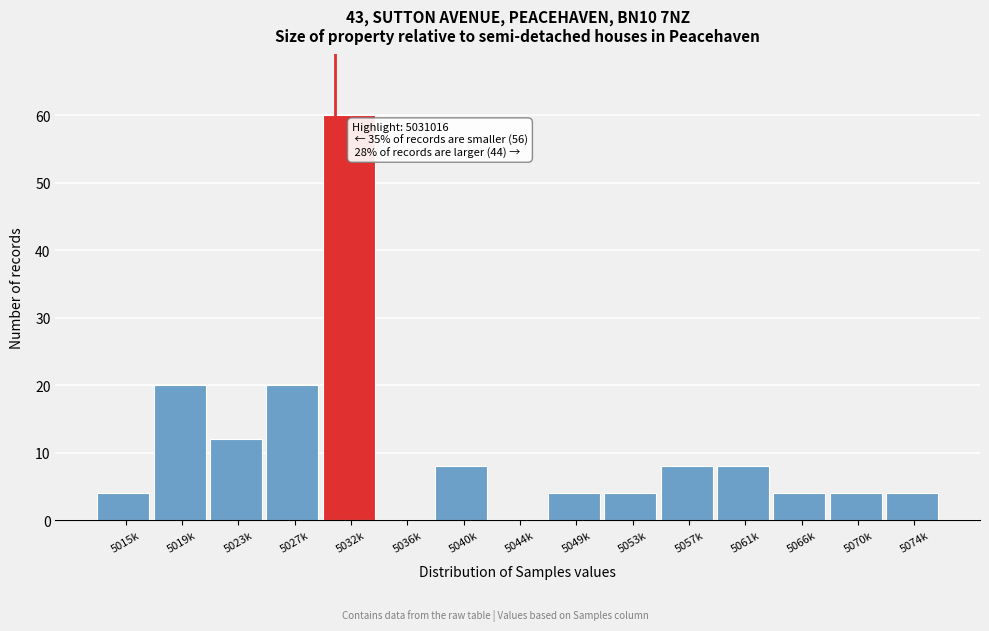

Reading left to right, transcribe all the data shown in this chart.

5015k=4	5019k=20	5023k=12	5027k=20	5032k=60	5036k=0	5040k=8	5044k=0	5049k=4	5053k=4	5057k=8	5061k=8	5066k=4	5070k=4	5074k=4